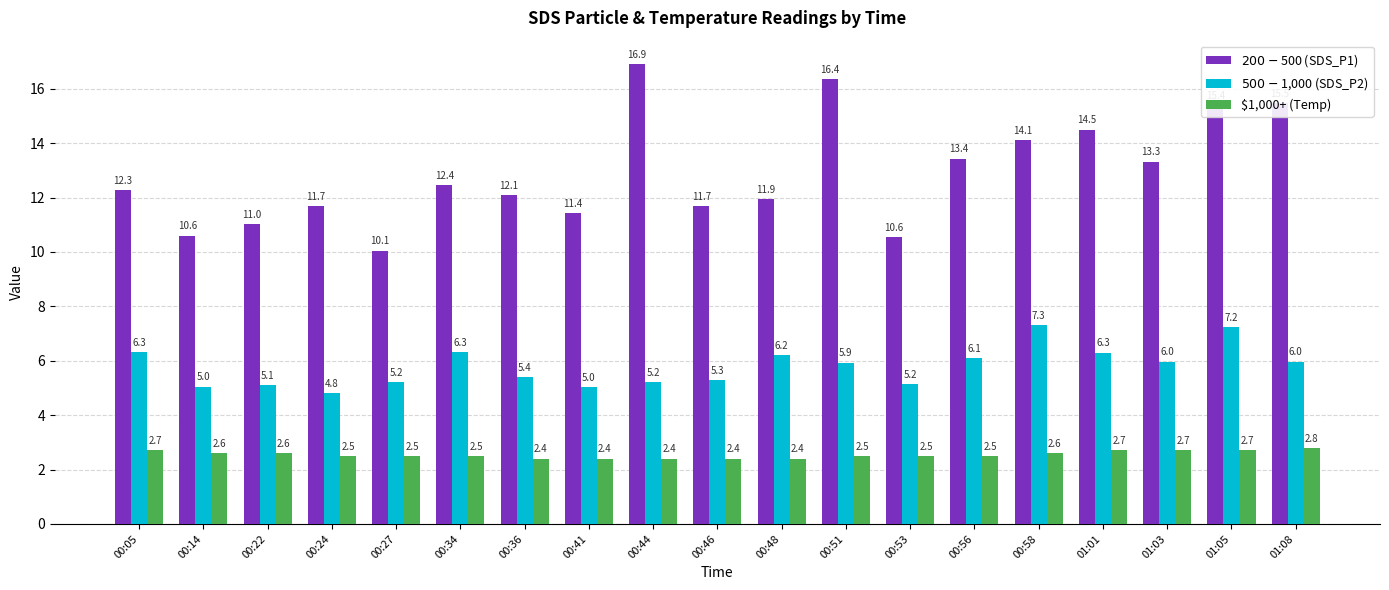

What is the spread (max minus min) of values at 00:44?

14.5